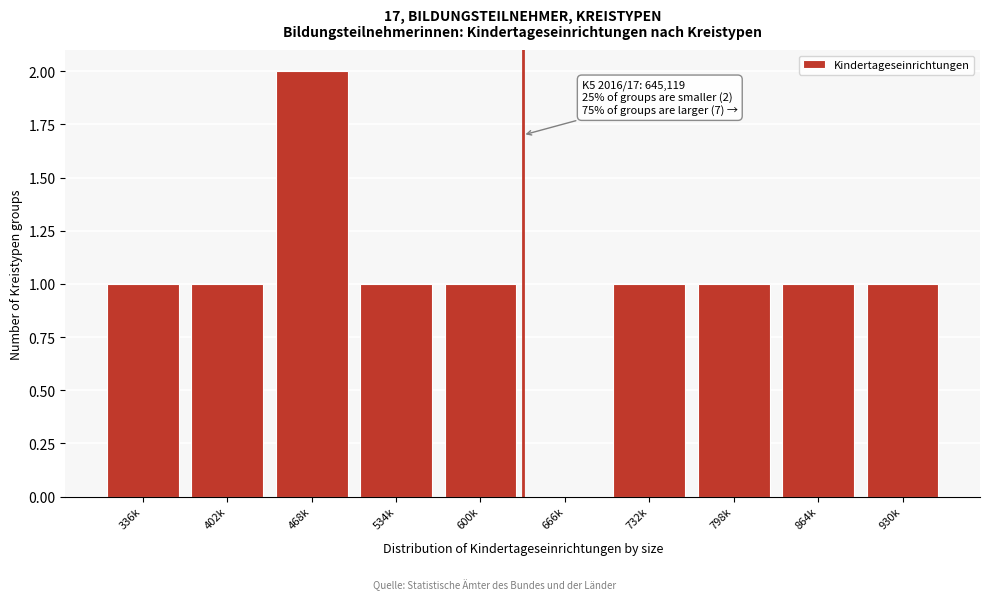

Reading left to right, transcribe all the data shown in this chart.

336k=1	402k=1	468k=2	534k=1	600k=1	666k=0	732k=1	798k=1	864k=1	930k=1